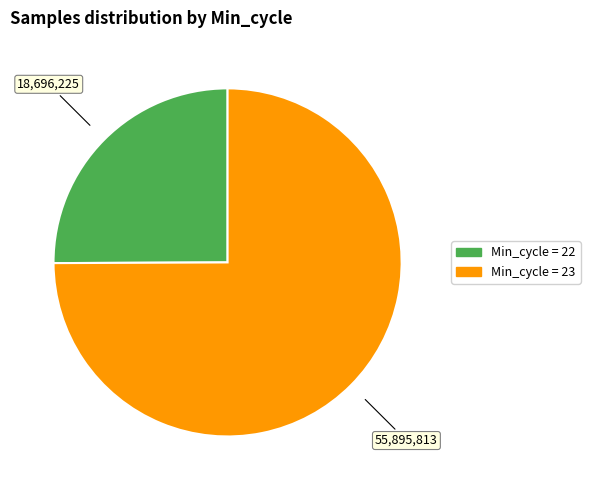

Is there any slice that represents more than half of the pie?

Yes